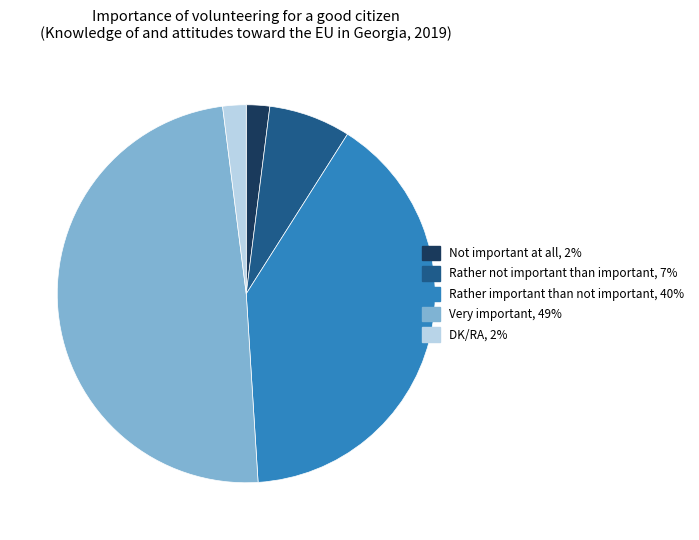

Does Not important at all account for over 50% of the chart?

No